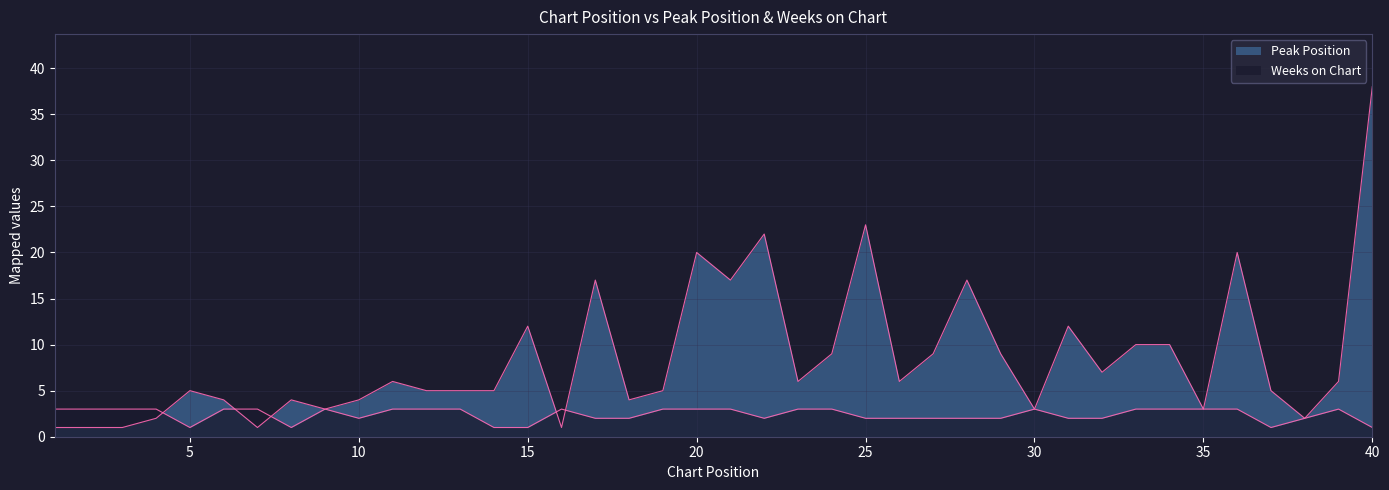

Does the chart have visible grid lines?

Yes